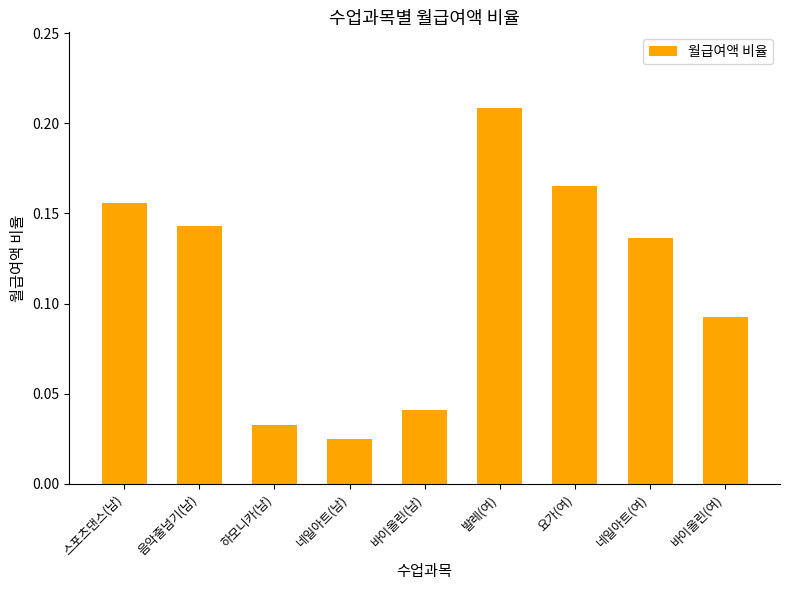

Which category has the highest value across all series?

발레(여)